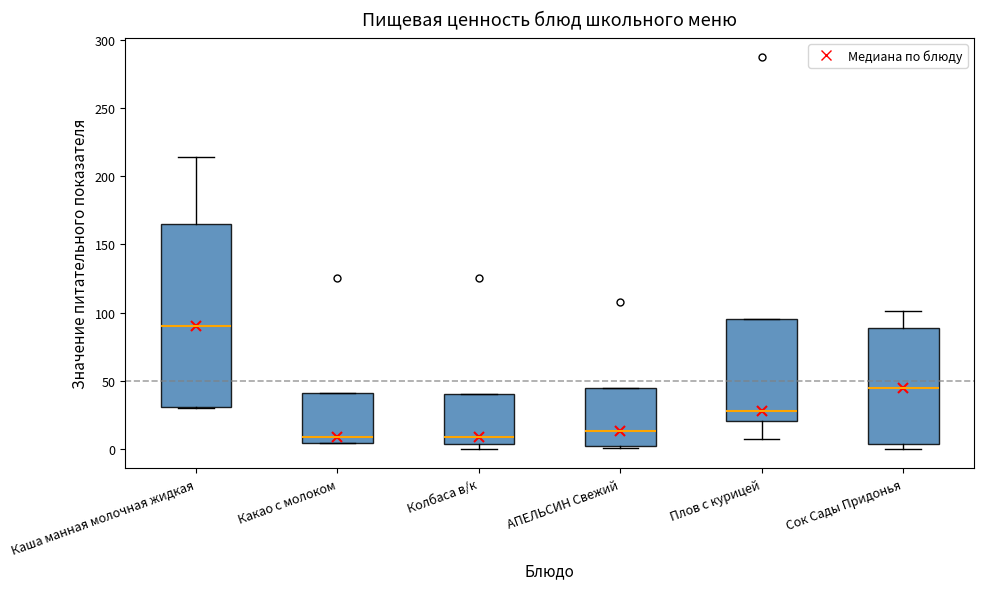

Where is the lower edge of the box for Сок Сады Придонья on the y-axis? The values are not printed on the chart, so give them approximately, as read against the axis.

5